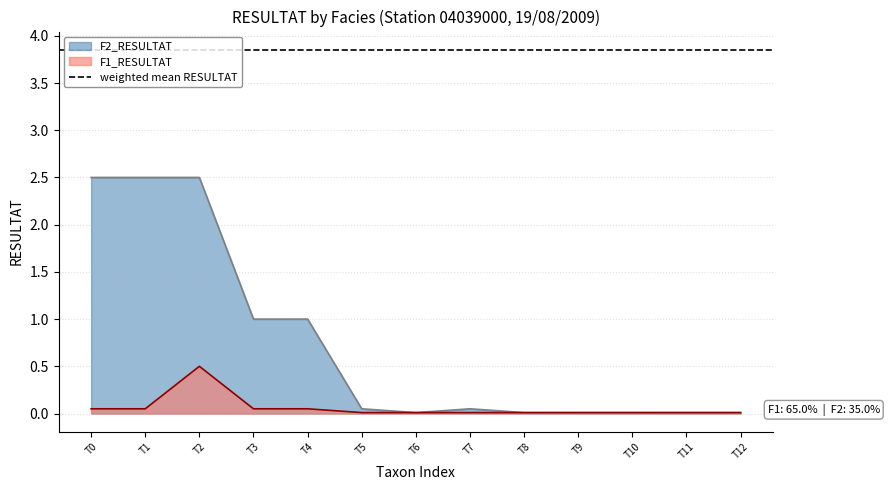

Reading left to right, list all the values displayed in this chart.

T0=2.5	T1=2.5	T2=2.5	T3=1.0	T4=1.0	T5=0.1	T6=0.0	T7=0.1	T8=0.0	T9=0.0	T10=0.0	T11=0.0	T12=0.0